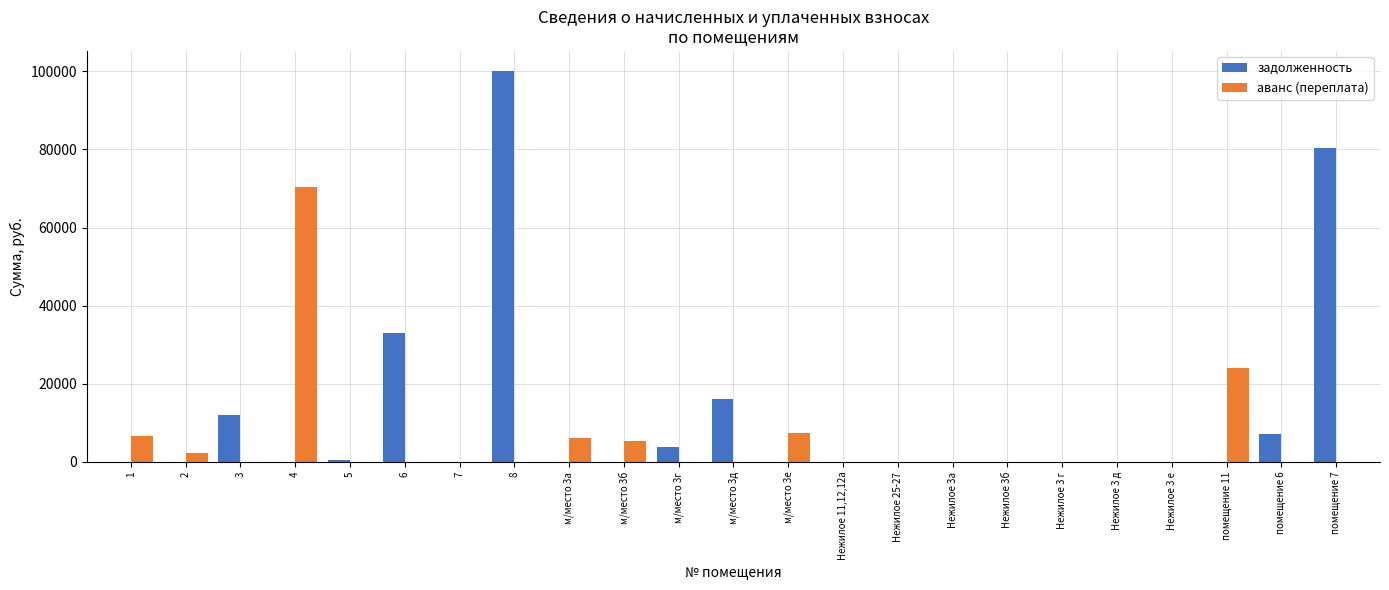

The задолженность series shows 0.0 at Нежилое 3а. True or false?

True